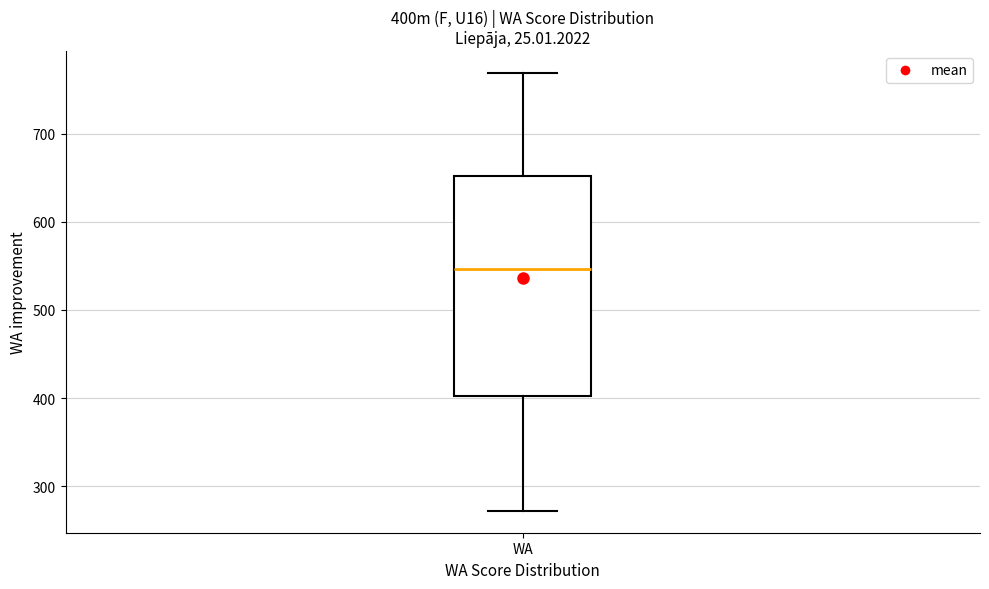

Where is the lower edge of the box for WA on the y-axis? The values are not printed on the chart, so give them approximately, as read against the axis.

400